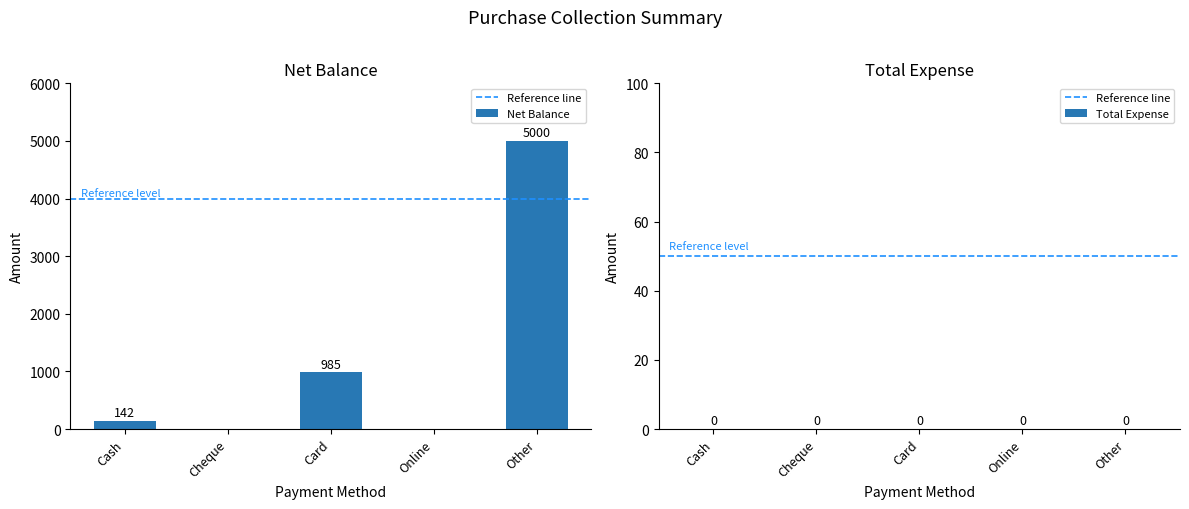

The value at Cash is 142. True or false?

True